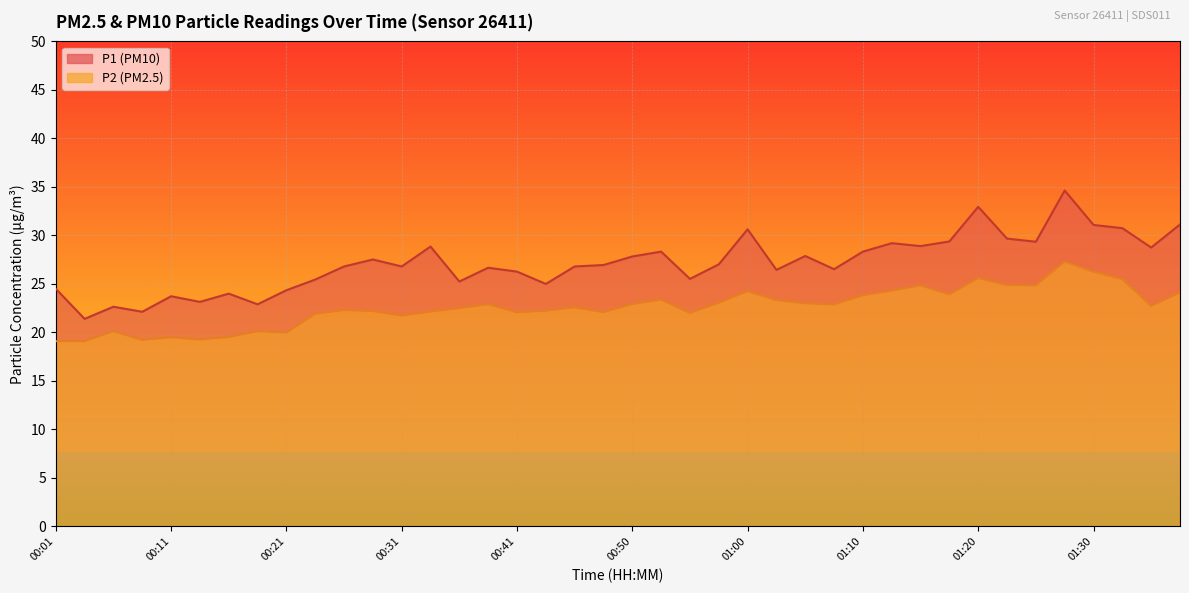

Rank the series by their maximum value, from lowest to highest.

P2, P1